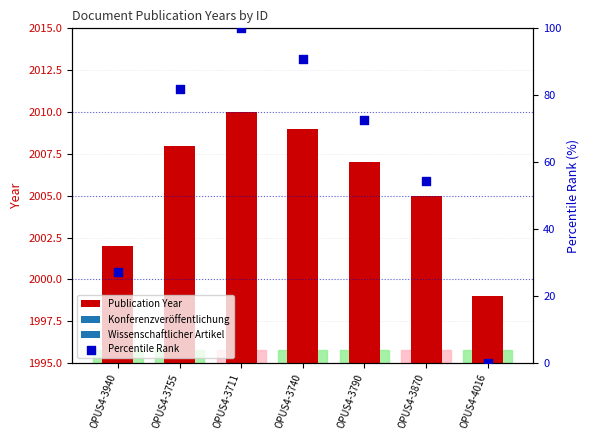

At which category is the sum across all series the highest?

OPUS4-3711